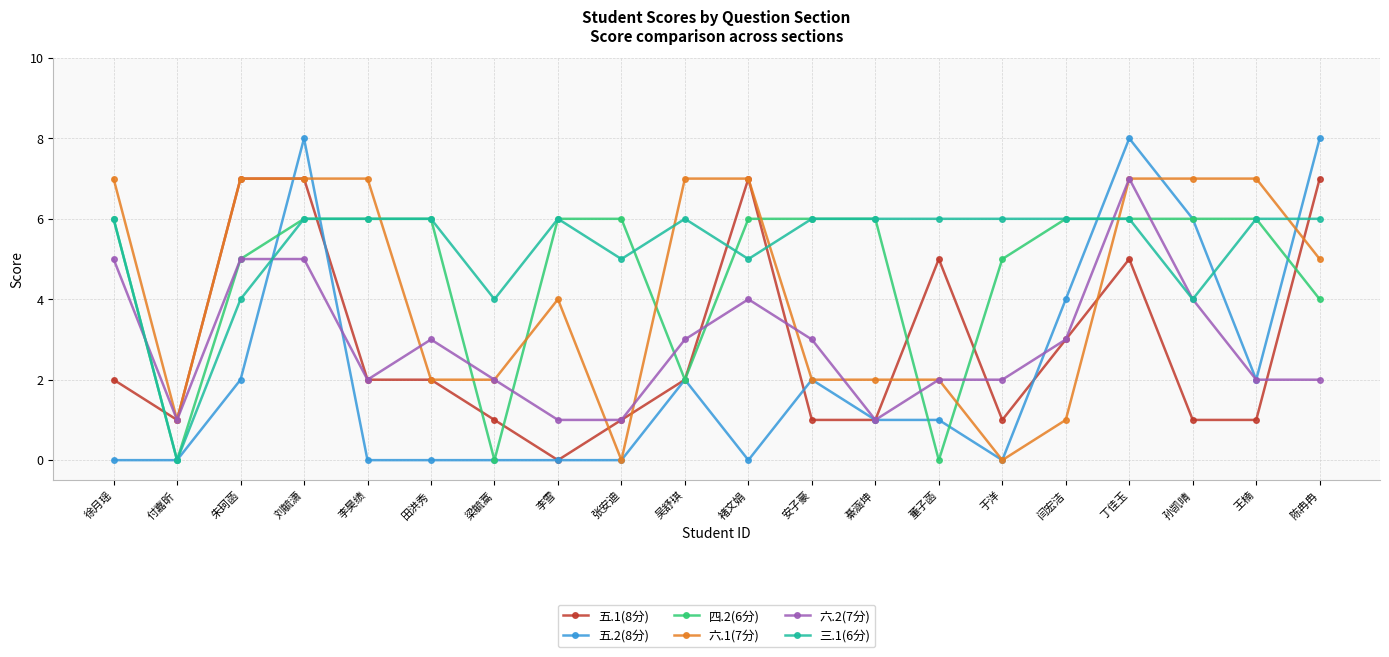

What is the difference between the 五.1(8分) values at 董子菡 and 吴舒琪?

3